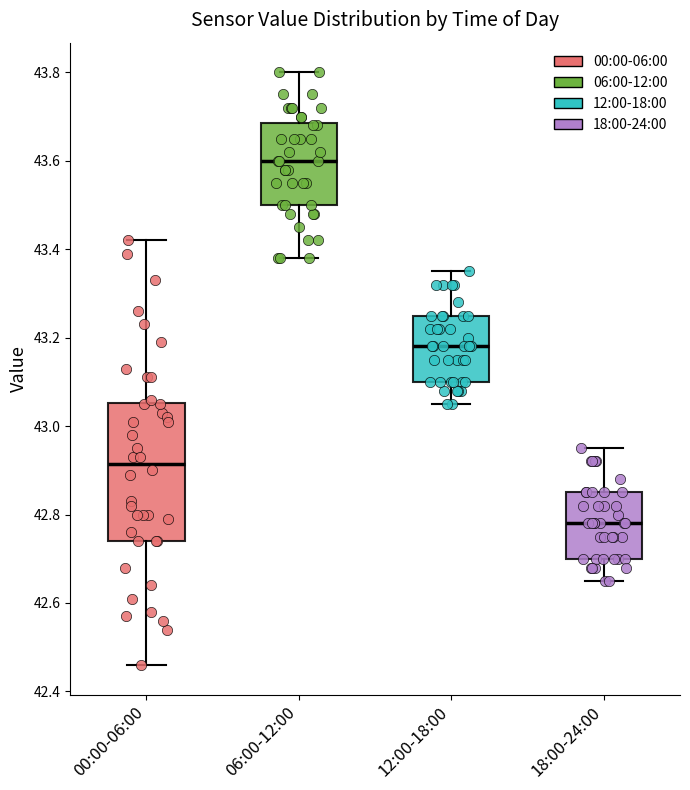

Reading left to right, read every box against the y-axis: the position of its median line, the range the box covers, and the ends of its whiskers. The values are not printed on the chart, so give them approximately, as read against the axis.

00:00-06:00: median 42.92, box 42.74 to 43.06, whiskers 42.46 to 43.42
06:00-12:00: median 43.60, box 43.50 to 43.68, whiskers 43.38 to 43.80
12:00-18:00: median 43.18, box 43.10 to 43.26, whiskers 43.06 to 43.36
18:00-24:00: median 42.78, box 42.70 to 42.86, whiskers 42.66 to 42.96